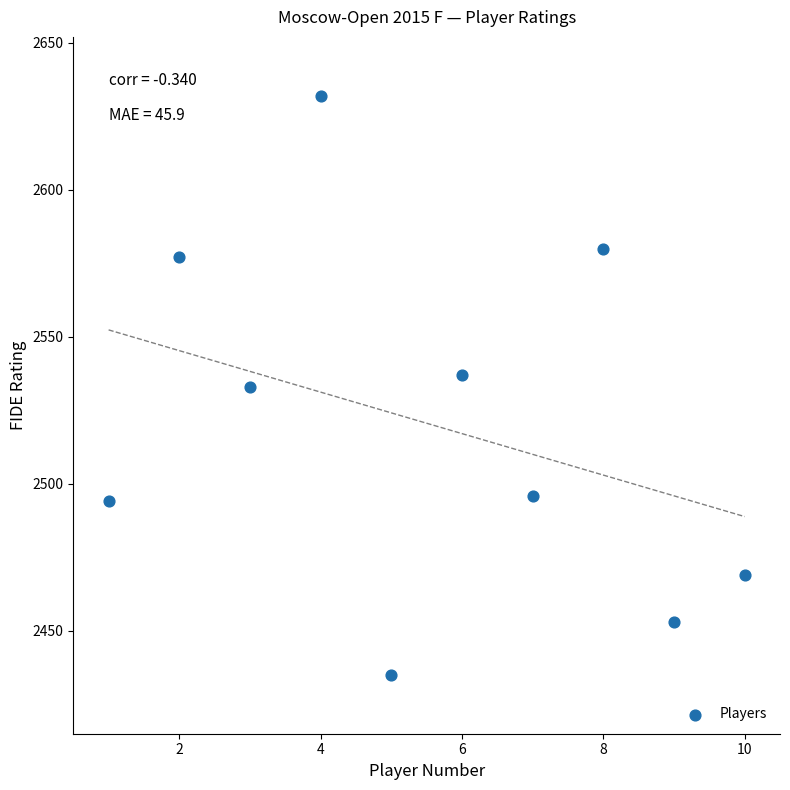

What is the average X value?

6